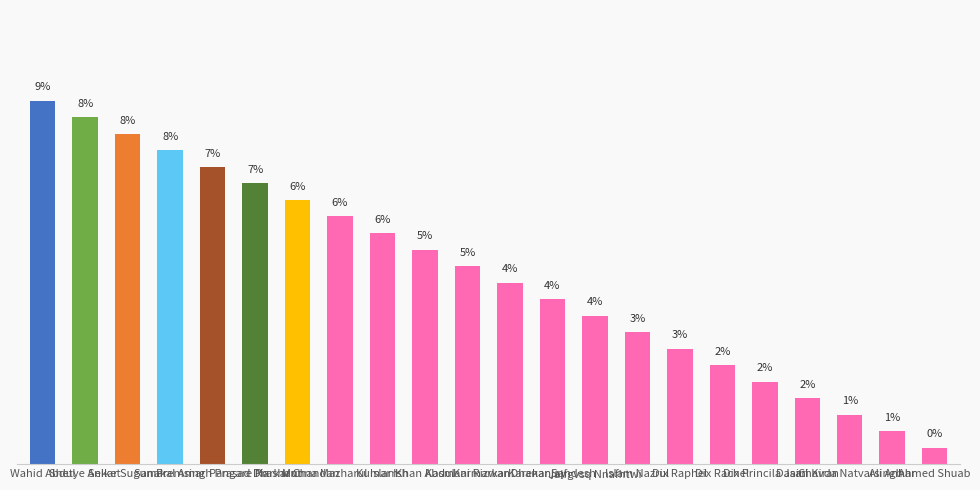

What is the sum of the values at Kumar Ish and Shetye Aniket?

13.8